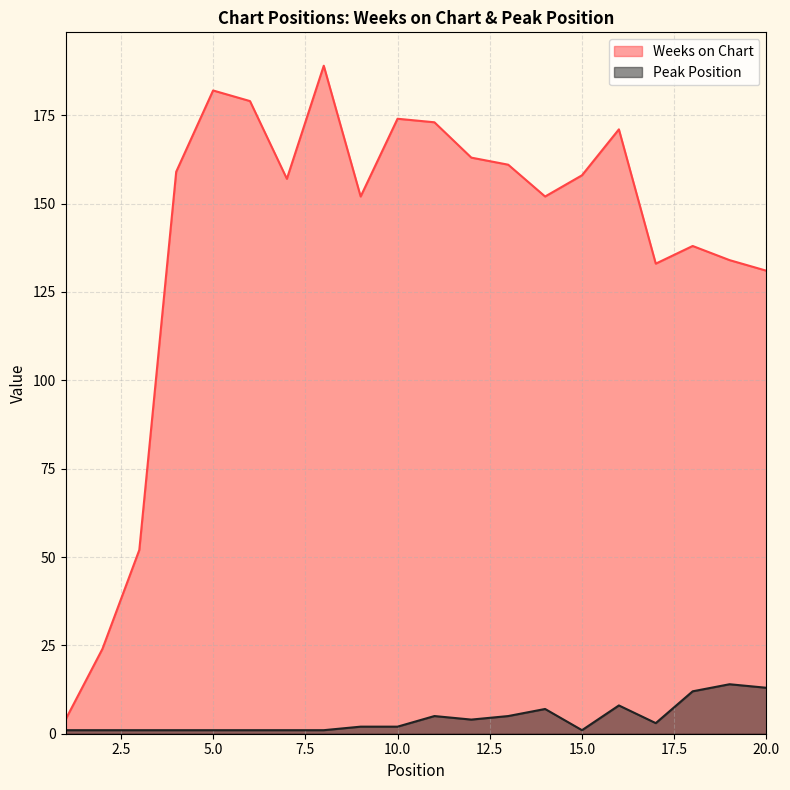

What is the minimum value for Peak Position?

1